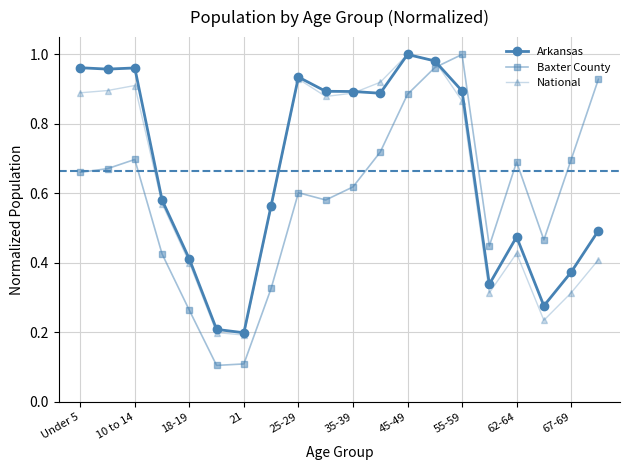

True or false: Baxter County has more than 1 interior local peaks.

True